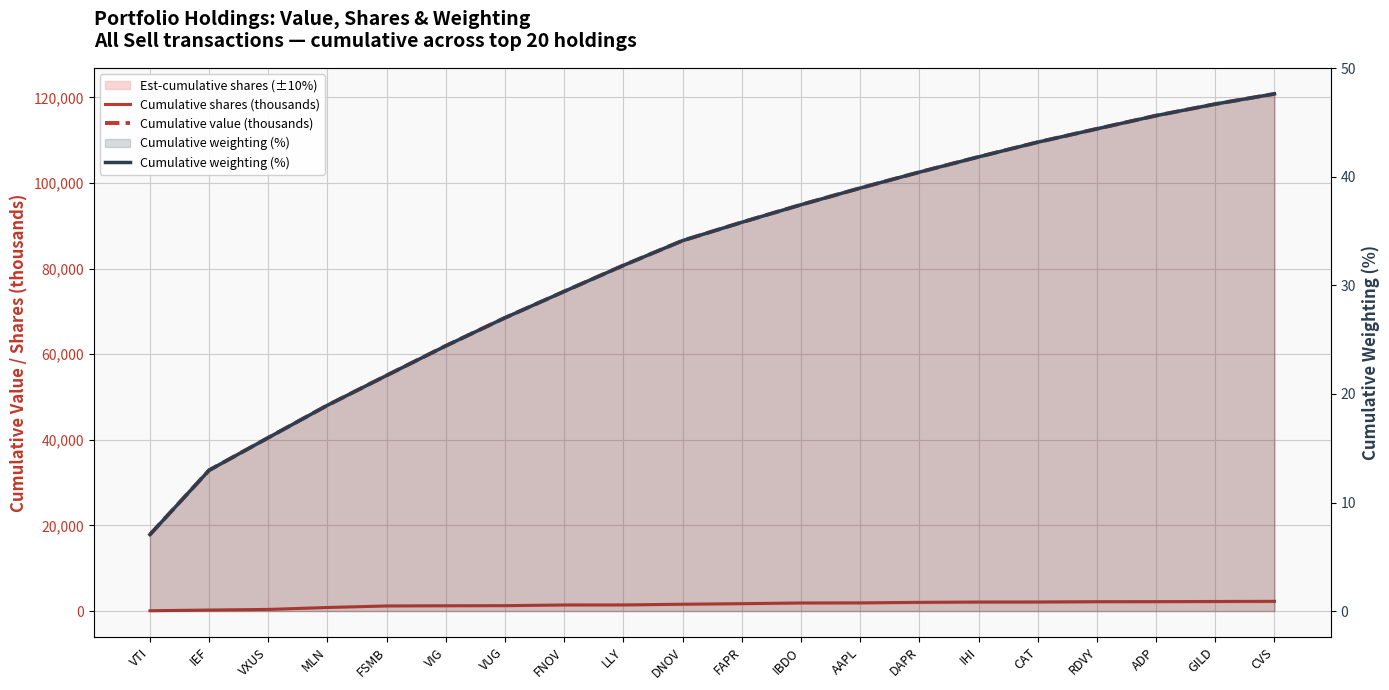

True or false: Cumulative shares (thousands) and Cumulative value (thousands) intersect in this chart.

False